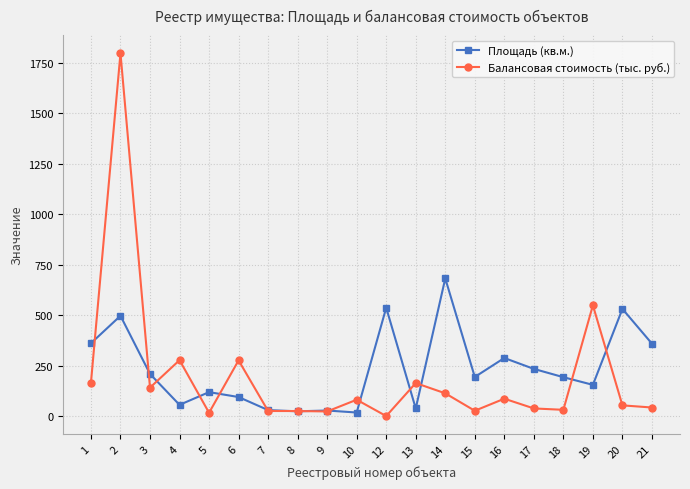

What are all the series names shown in the legend?

Площадь (кв.м.), Балансовая стоимость (тыс. руб.)